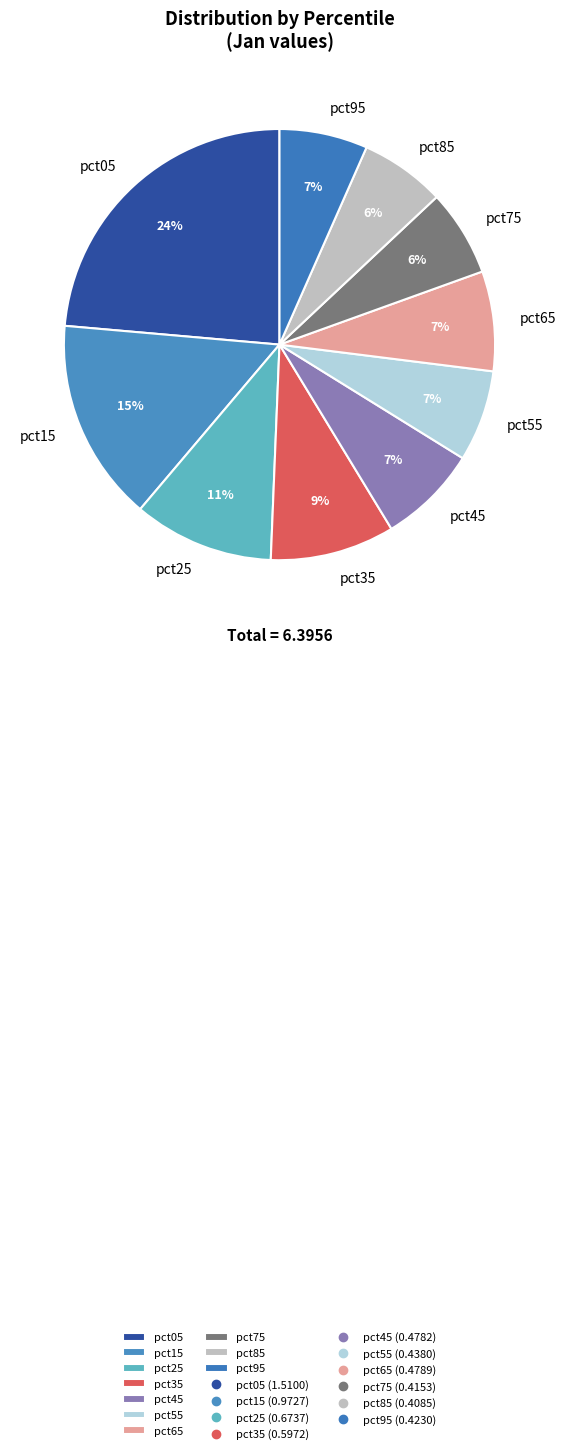

To the nearest percent, what is the difference between the pct25 and pct95 slice percentages?

4%